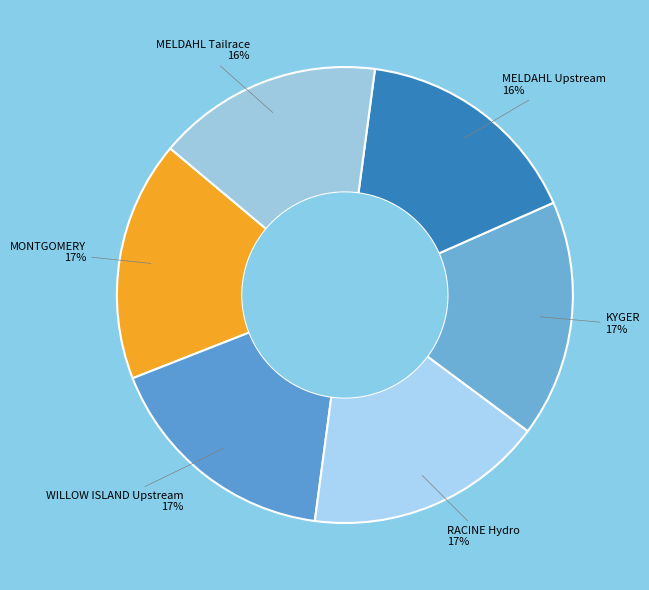

Which category has the biggest portion of the pie?

MONTGOMERY